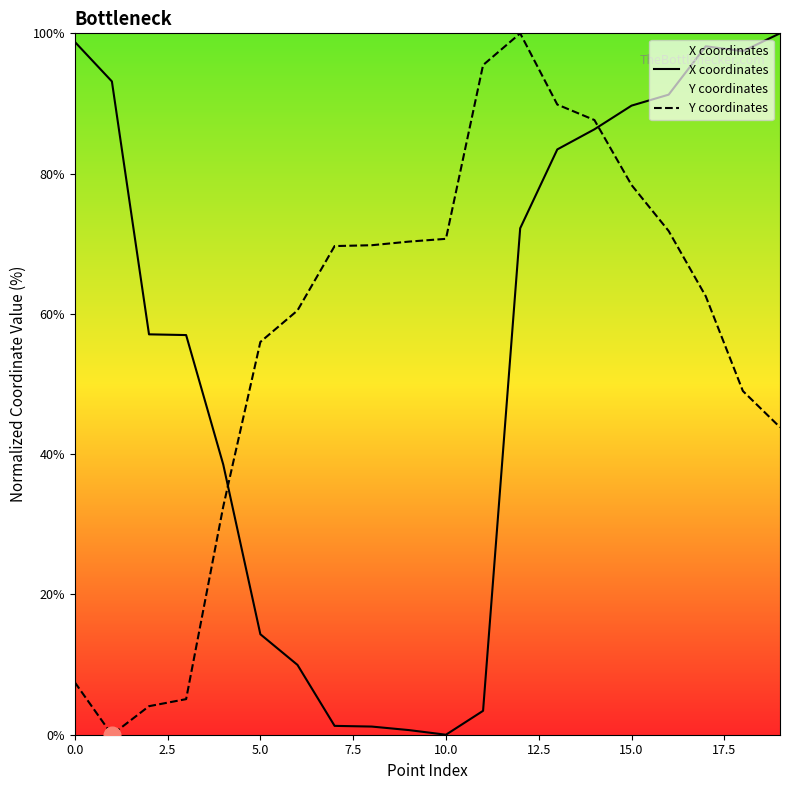

How many lines are shown in the chart?

2